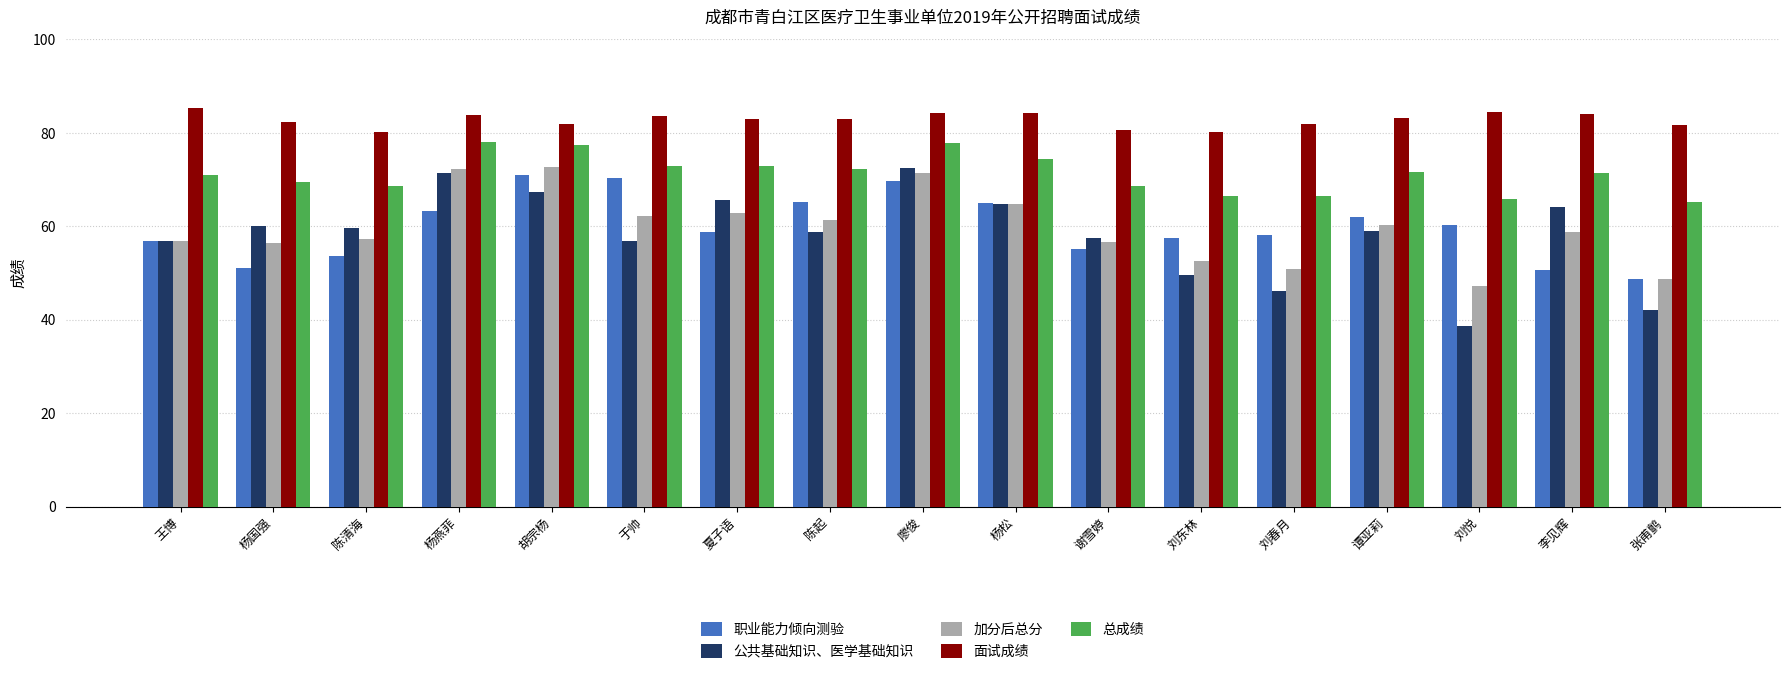

What is the sum of all 面试成绩 values?

1407.6